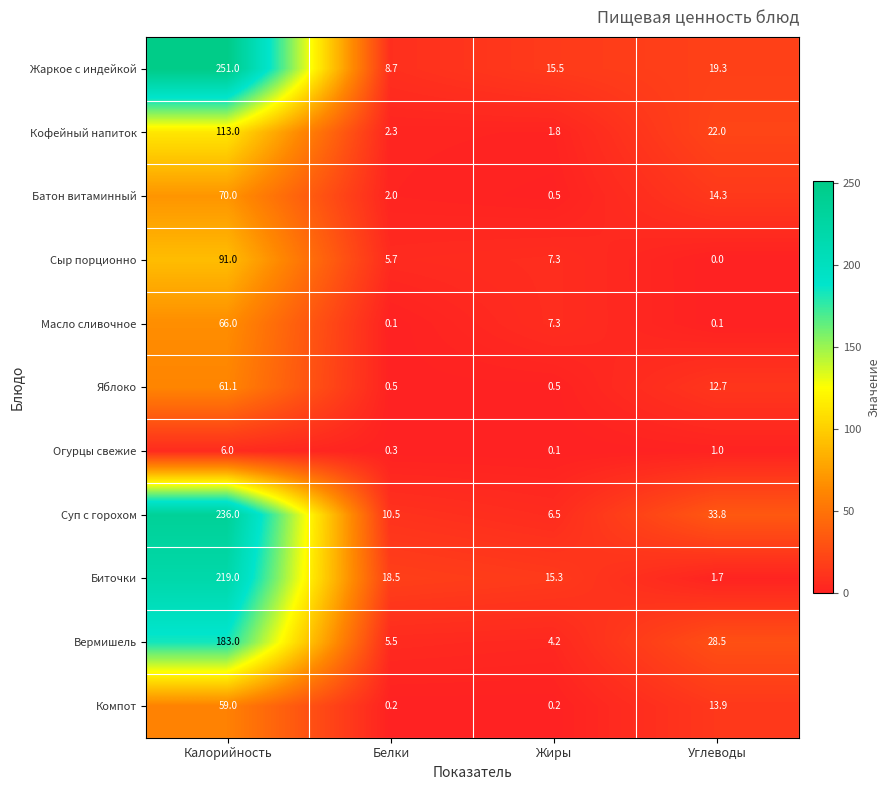

The value of Сыр порционно at Белки is 1.7. True or false?

False